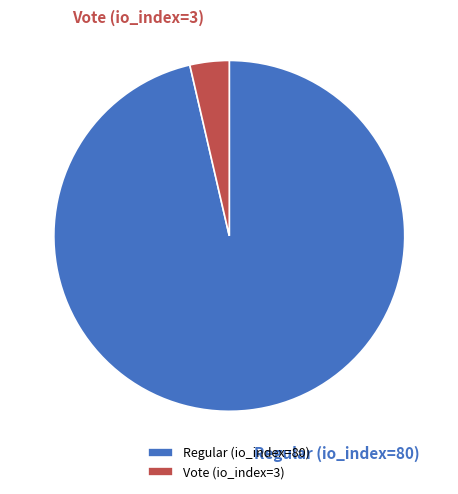

How many segments does this pie chart have?

2